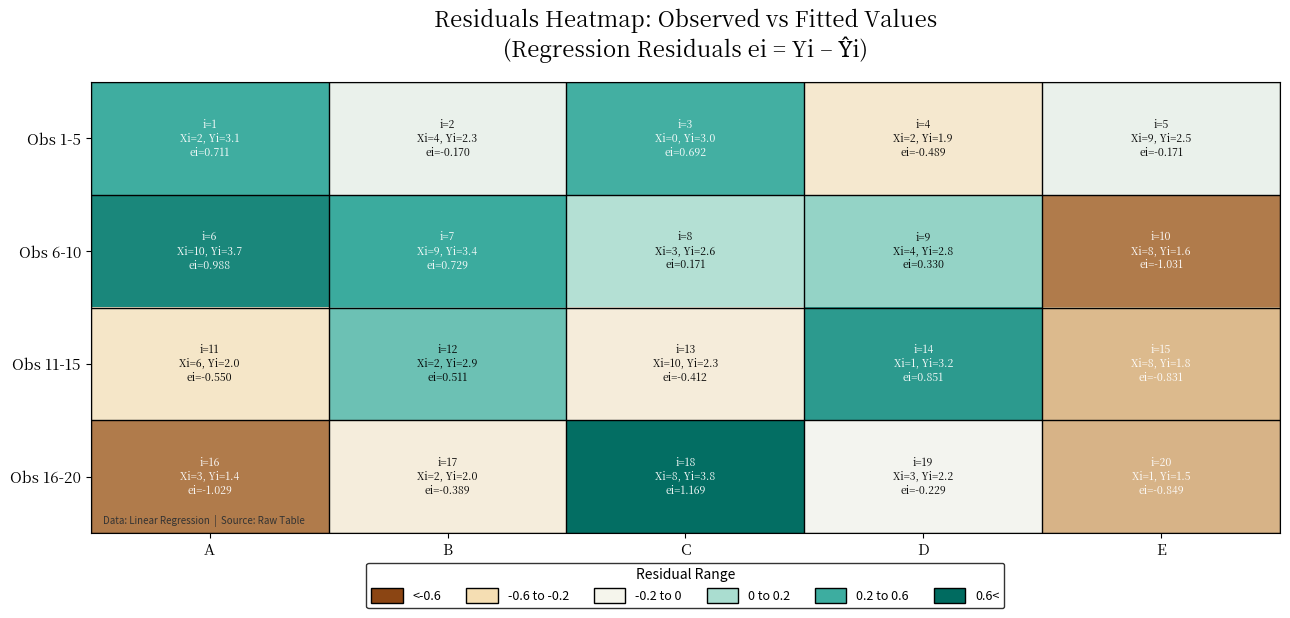

What is the greatest value displayed?

1.2